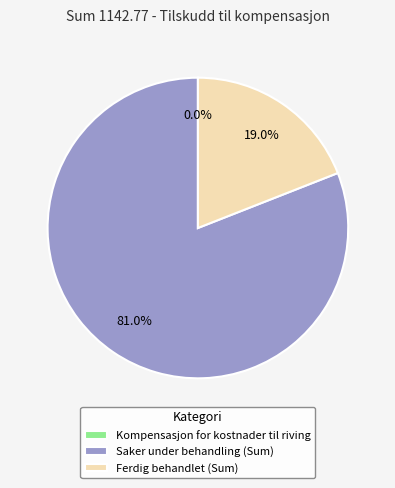

What is the ratio of the value at Ferdig behandlet (Sum) to the value at Saker under behandling (Sum)?

0.2